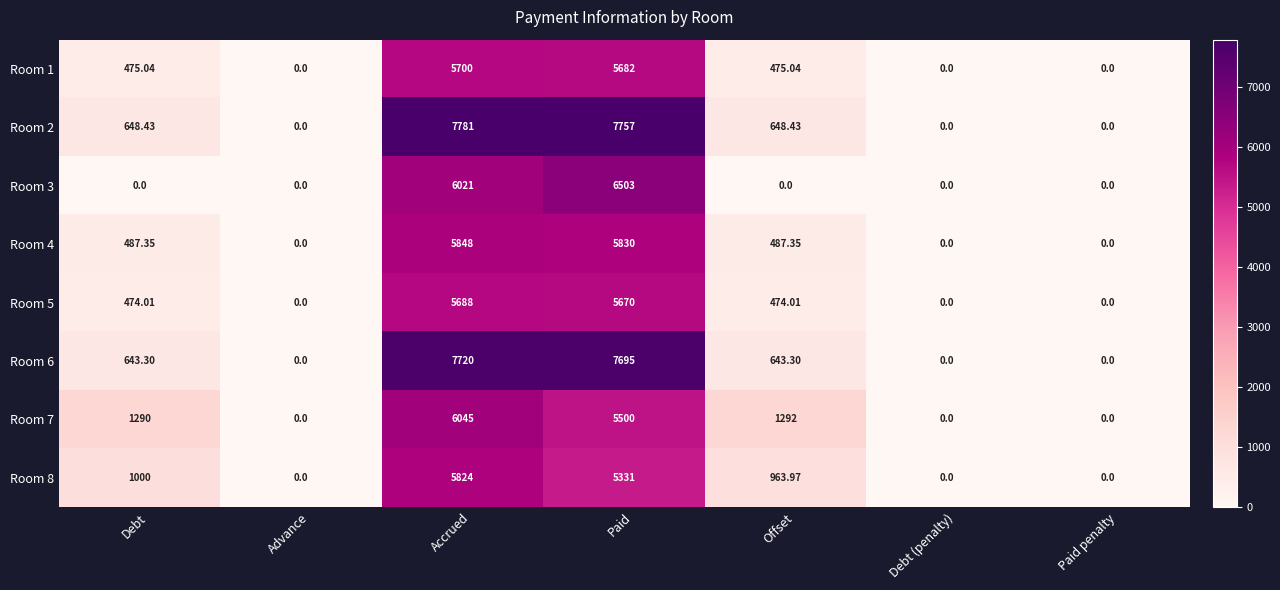

At which label is Room 3 closest to 3251?

Accrued